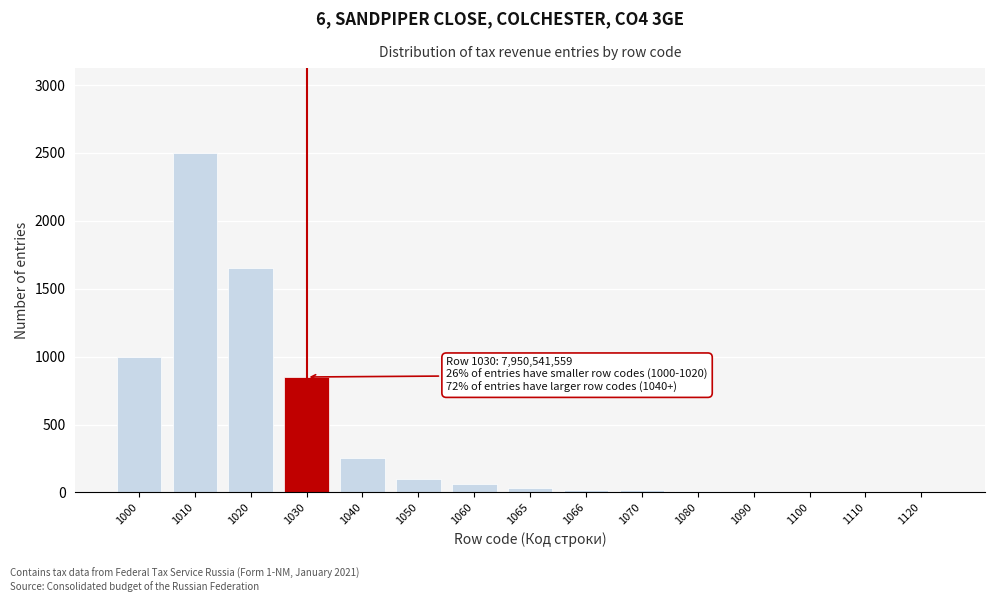

What is the maximum value shown in the chart?

2500